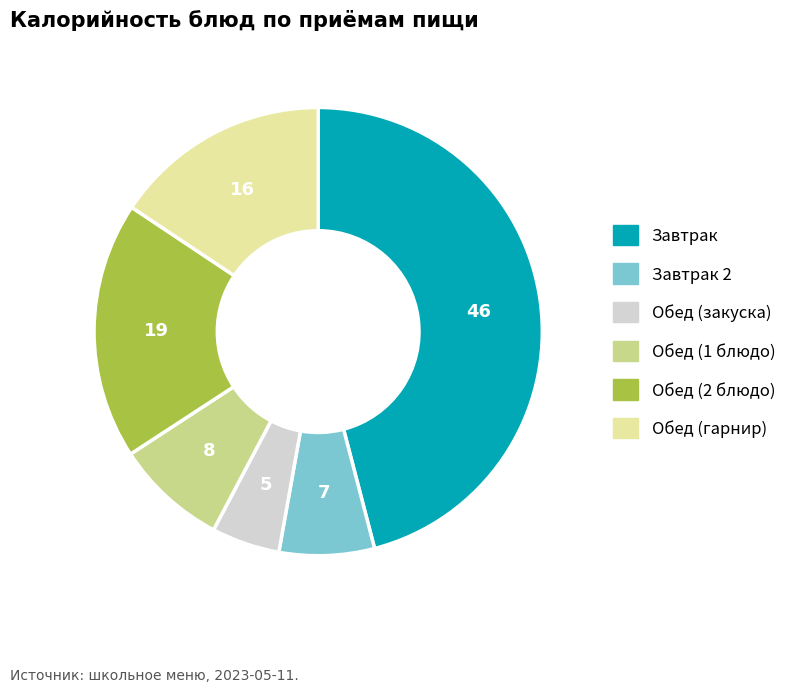

Is there a majority slice in this chart?

No